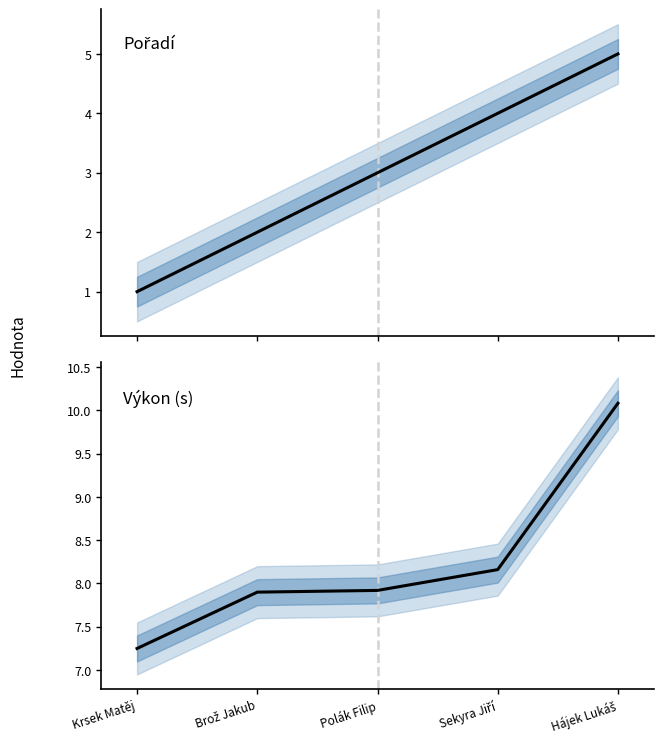

Which series has the largest total across all categories?

Výkon